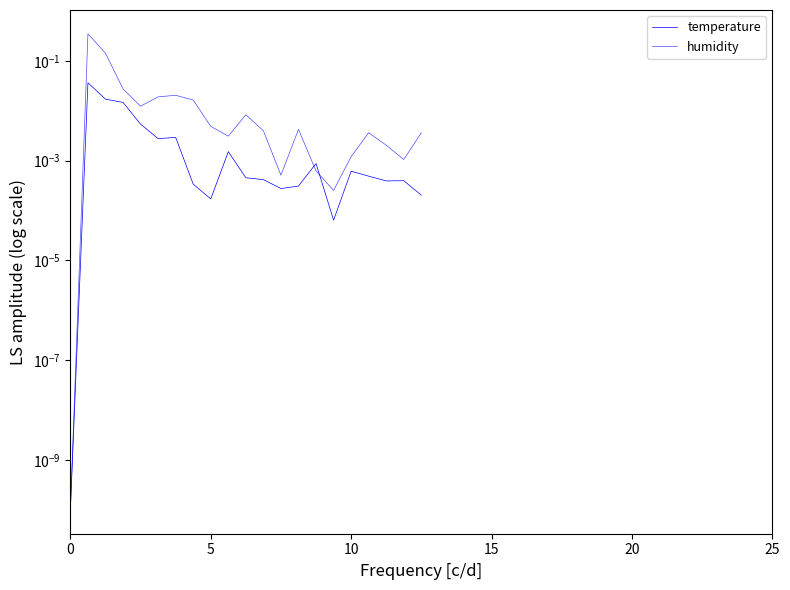

In humidity, how many points are lower than both neighbors (excluding endpoints)?

5